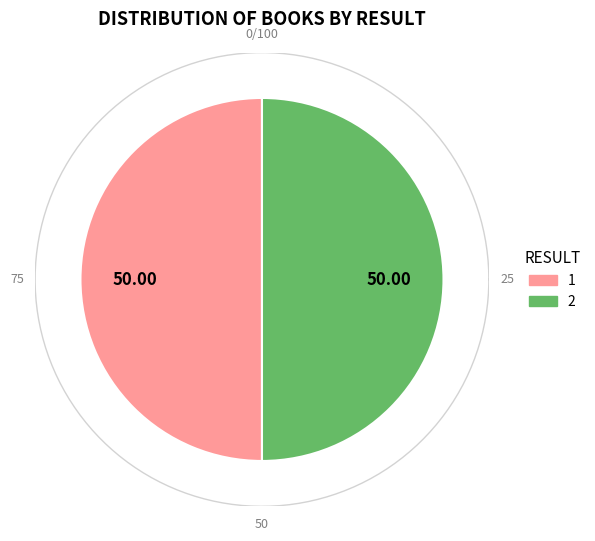

Combined, what portion of the pie is 2 and 1?

100.0%